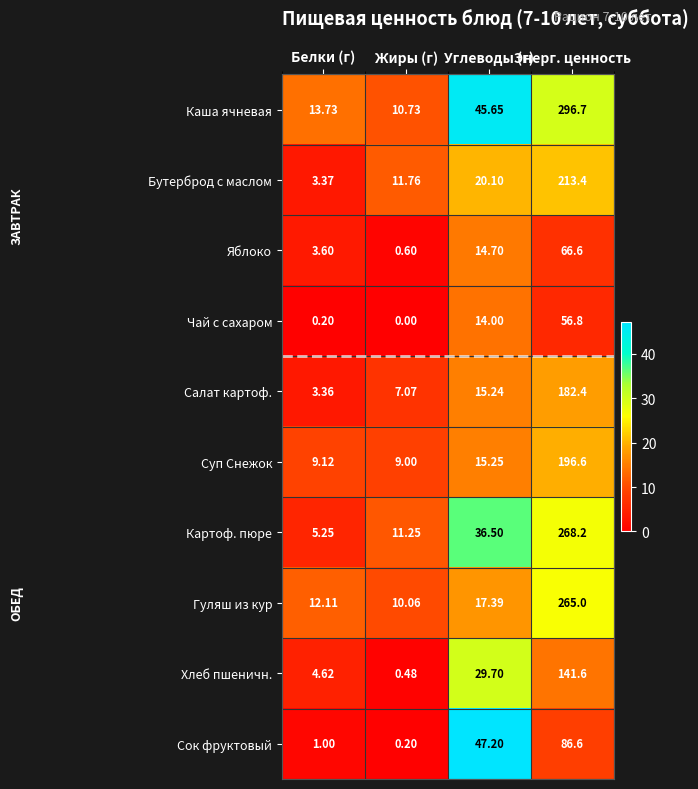

At which label does Бутерброд с маслом first exceed 20?

Углеводы (г)